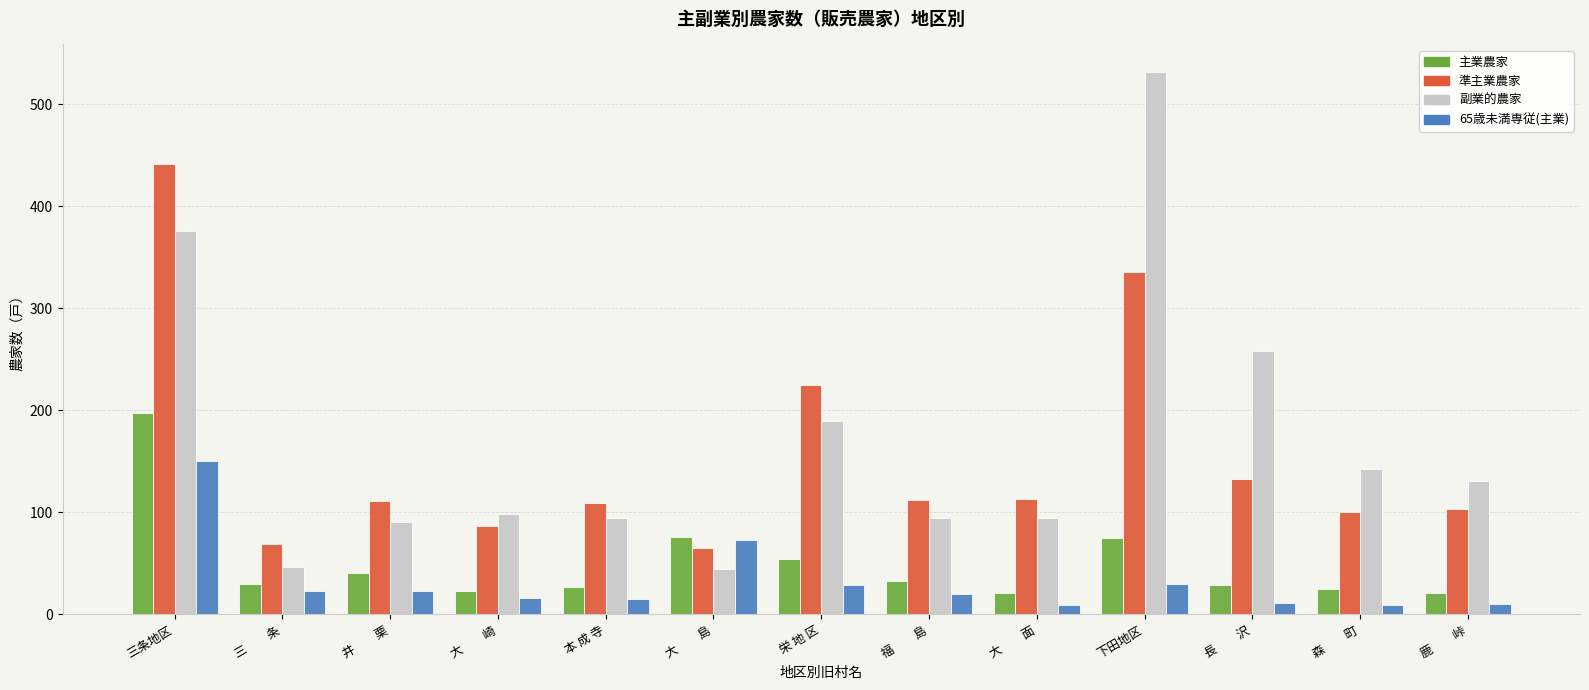

How many data points in 主業農家 are less than 30?

6